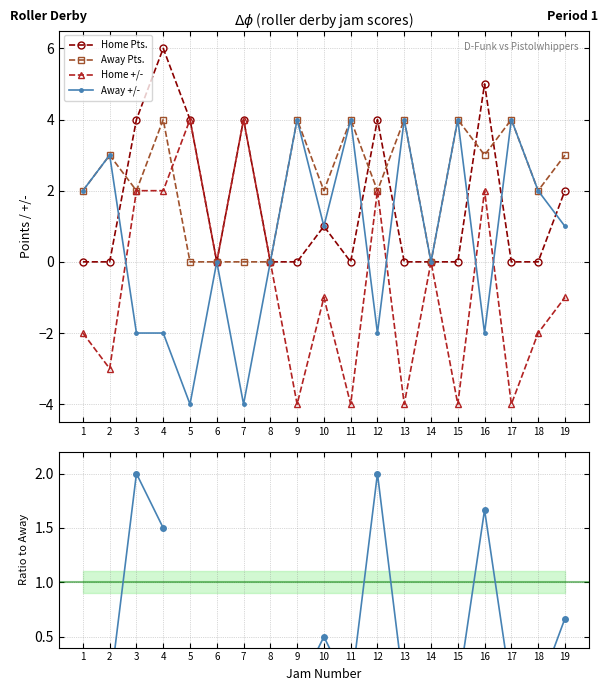

How many values in Home +/- are below zero?

10